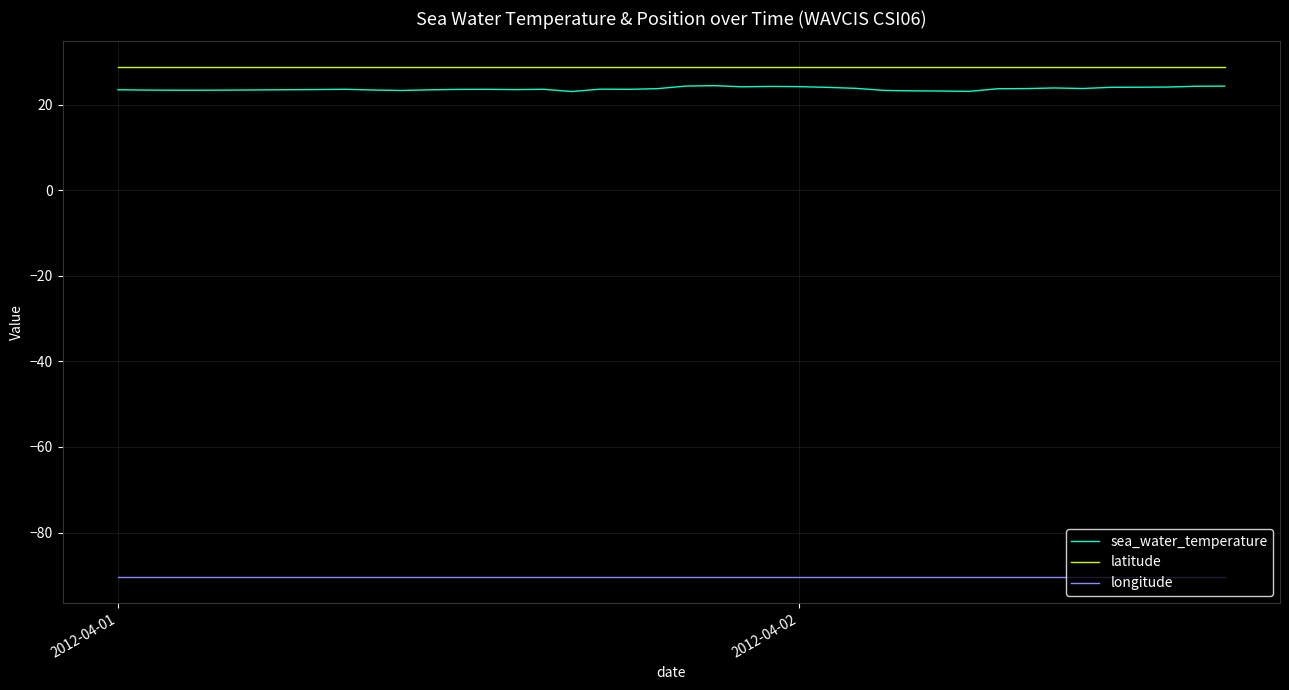

Which series has the widest spread of values?

sea_water_temperature